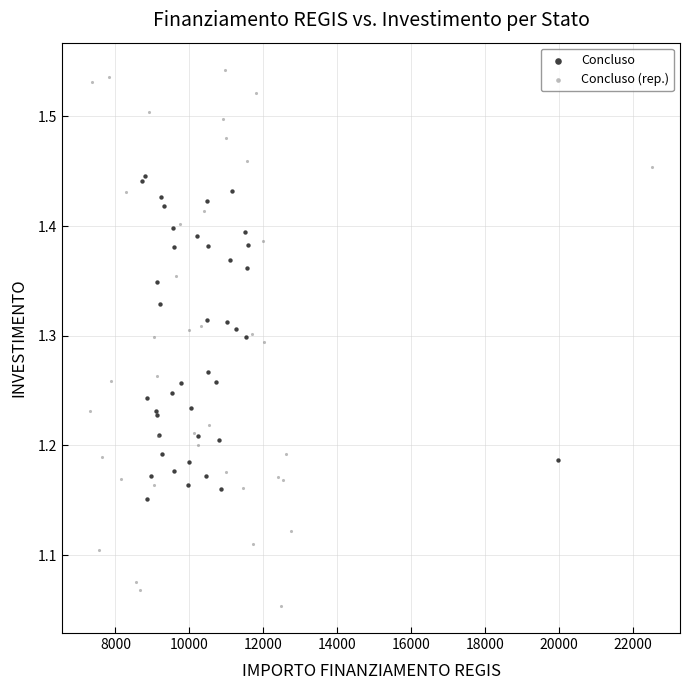

Which series reaches the minimum Y coordinate?

Concluso (rep.)